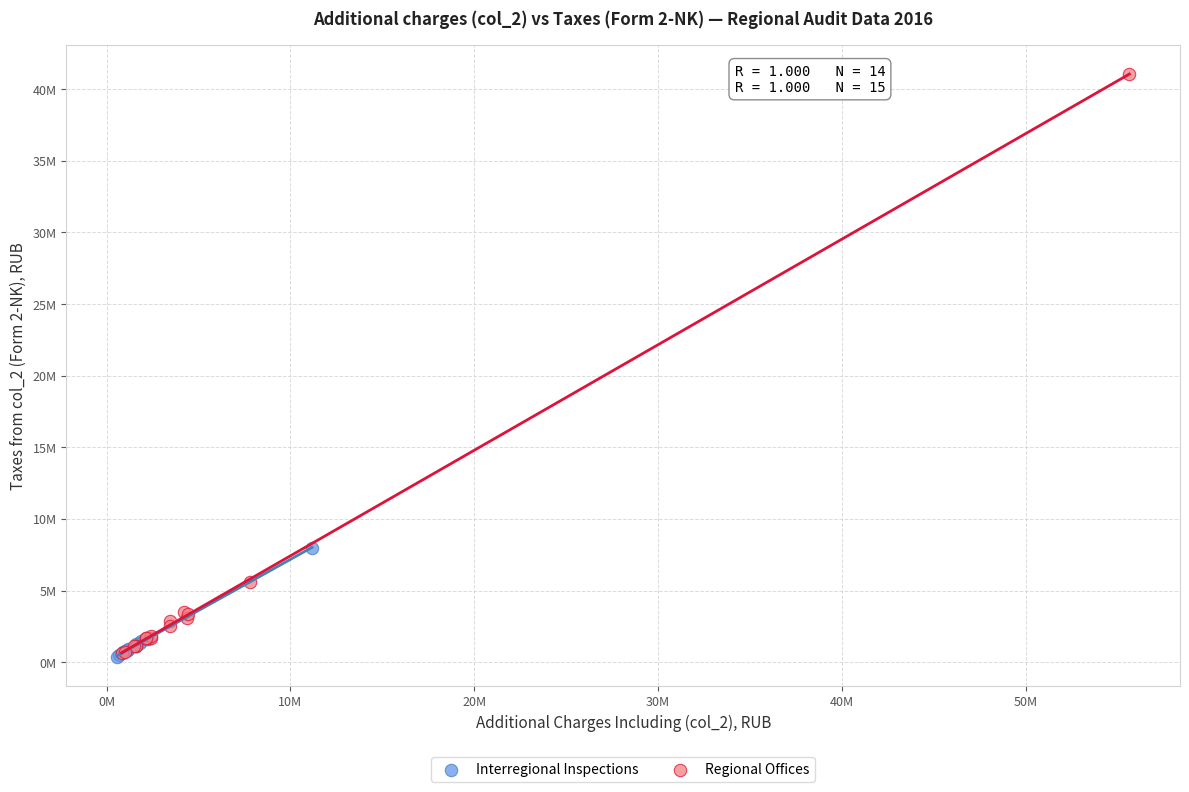

Which series has the widest spread of Y values?

Regional Offices